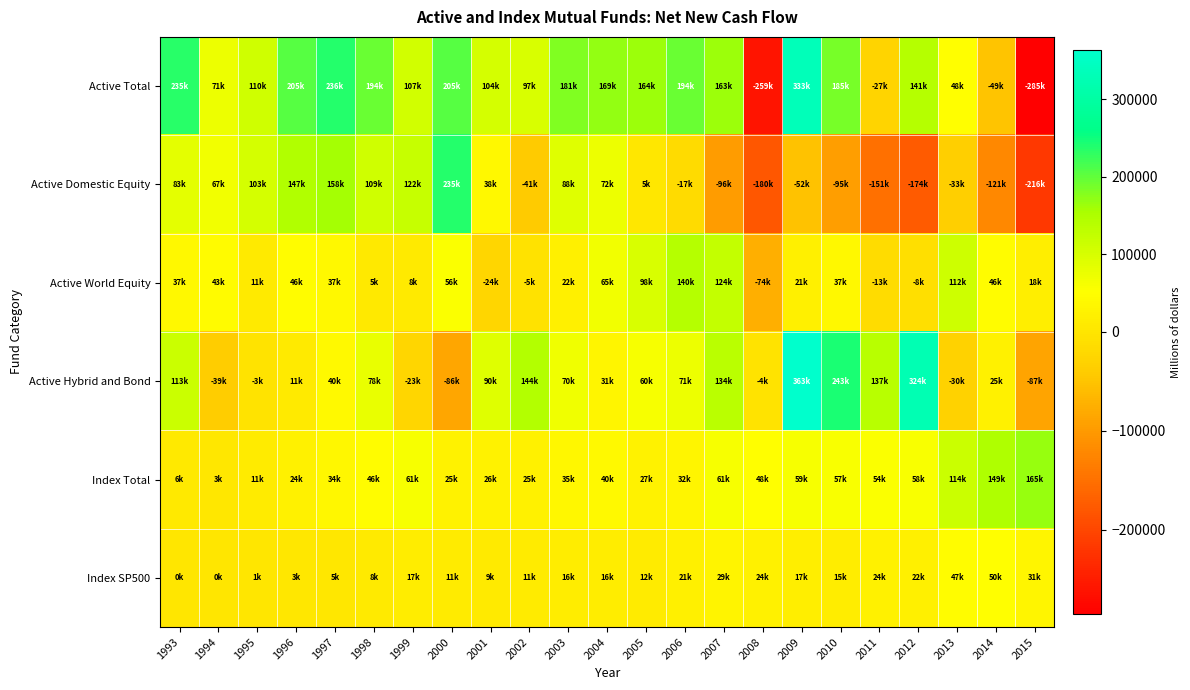

Reading left to right, list all the values displayed in this chart.

Active Total: 1993=235621	1994=71812	1995=110393	1996=205418	1997=236147	1998=194318	1999=107619	2000=205317	2001=104283	2002=97098	2003=181211	2004=169924	2005=164046	2006=194068	2007=163000	2008=-259583	2009=333334	2010=185520	2011=-27130	2012=141031	2013=48508	2014=-49797	2015=-285536
Active Domestic Equity: 1993=83873	1994=67891	1995=103022	1996=147780	1997=158823	1998=109857	1999=122149	2000=235961	2001=38542	2002=-41741	2003=88866	2004=72502	2005=5518	2006=-17691	2007=-96271	2008=-180515	2009=-52187	2010=-95228	2011=-151297	2012=-174185	2013=-33908	2014=-121365	2015=-216791
Active World Equity: 1993=37940	1994=43812	1995=11000	1996=46483	1997=37028	1998=5955	1999=8986	2000=56229	2001=-24423	2002=-5786	2003=22163	2004=65922	2005=98455	2006=140249	2007=124821	2008=-74695	2009=21644	2010=37145	2011=-13593	2012=-8987	2013=112771	2014=46359	2015=18976
Active Hybrid and Bond: 1993=113808	1994=-39890	1995=-3630	1996=11155	1997=40296	1998=78505	1999=-23515	2000=-86874	2001=90165	2002=144626	2003=70183	2004=31499	2005=60073	2006=71510	2007=134449	2008=-4373	2009=363877	2010=243603	2011=137760	2012=324203	2013=-30356	2014=25209	2015=-87721
Index Total: 1993=6428	1994=3348	1995=11815	1996=24780	1997=34847	1998=46140	1999=61613	2000=25611	2001=26735	2002=25256	2003=35234	2004=40130	2005=27877	2006=32758	2007=61138	2008=48624	2009=59779	2010=57508	2011=54740	2012=58983	2013=114198	2014=149133	2015=165852
Index SP500: 1993=953	1994=515	1995=1038	1996=3192	1997=5230	1998=8992	1999=17033	2000=11431	2001=9252	2002=11869	2003=16544	2004=16766	2005=12348	2006=21358	2007=29487	2008=24060	2009=17057	2010=15174	2011=24264	2012=22261	2013=47457	2014=50110	2015=31704